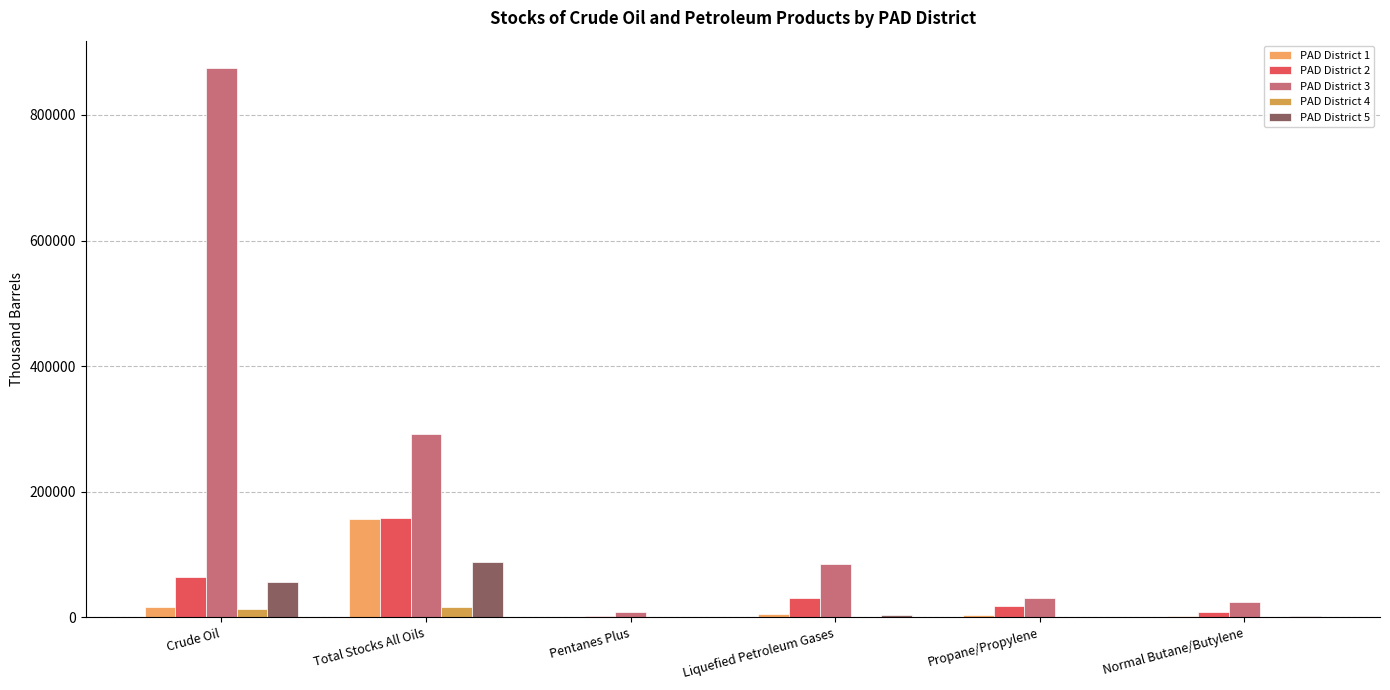

The value of PAD District 2 at Pentanes Plus is 2451. True or false?

True